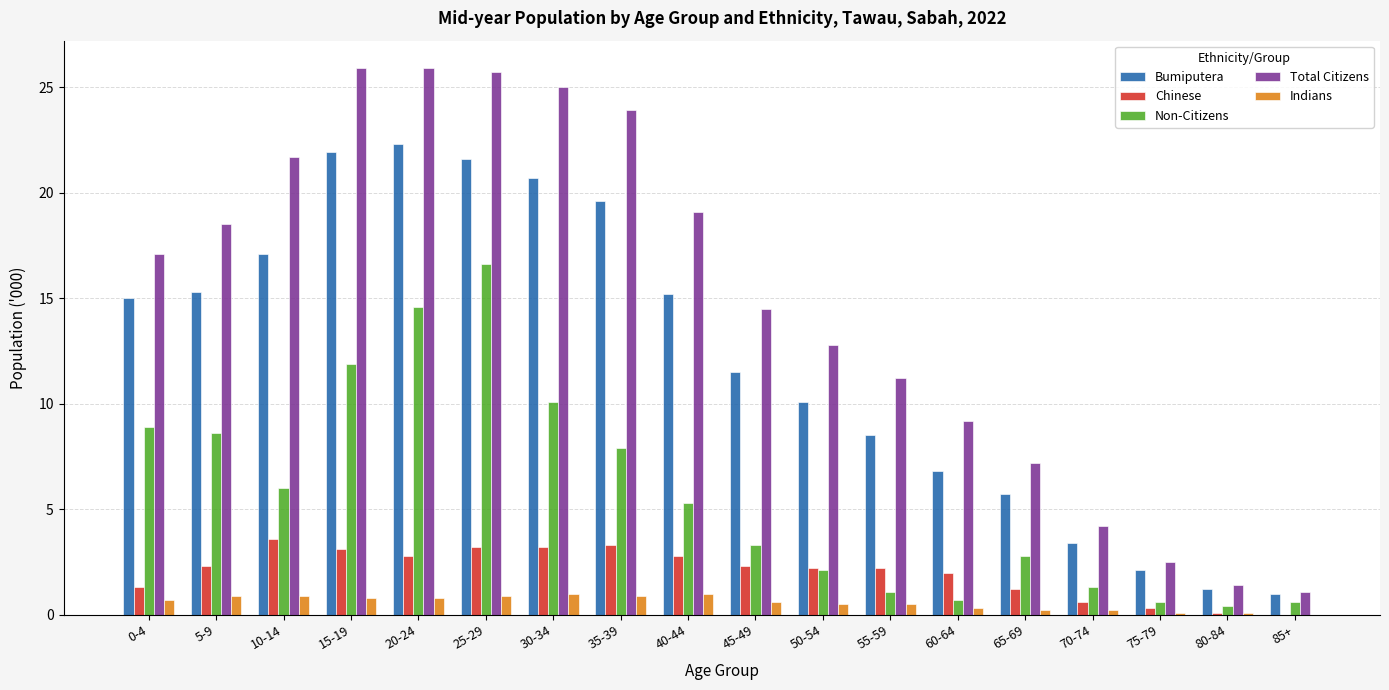

What is the total value across all series at 45-49?

32.2